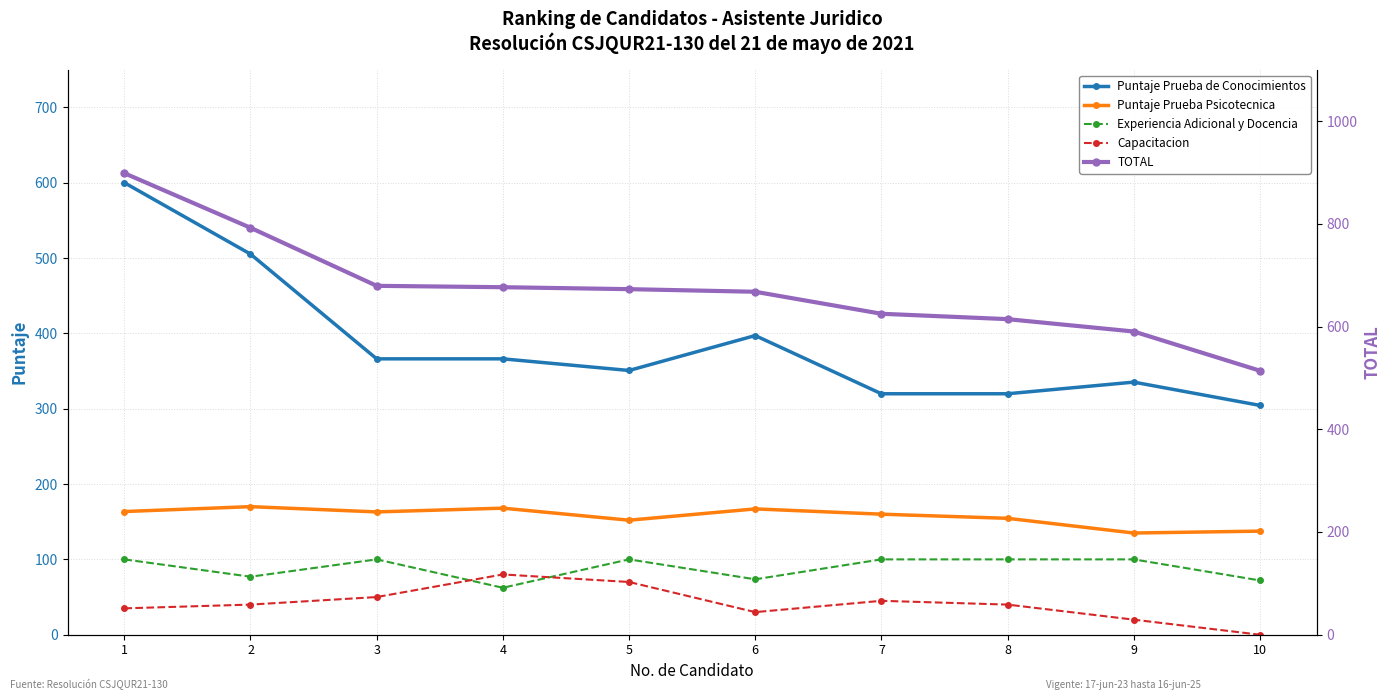

What is the value of the Puntaje Prueba de Conocimientos point at the 2nd from the left?

505.2